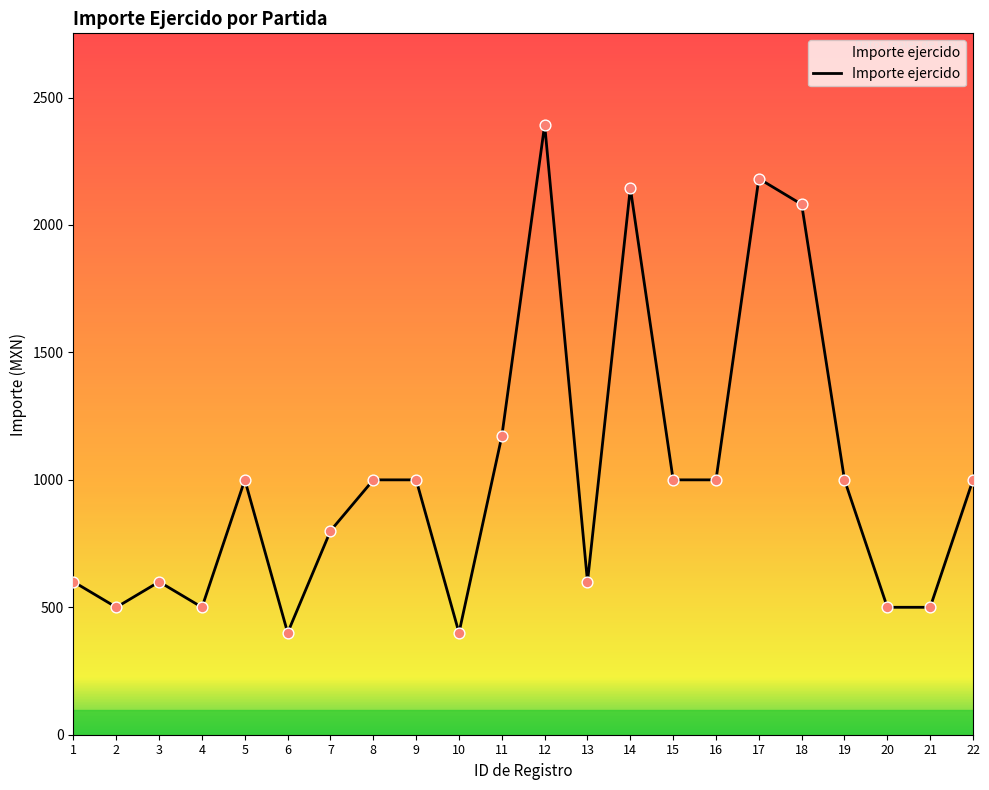

Between 13 and 5, which is larger?

5